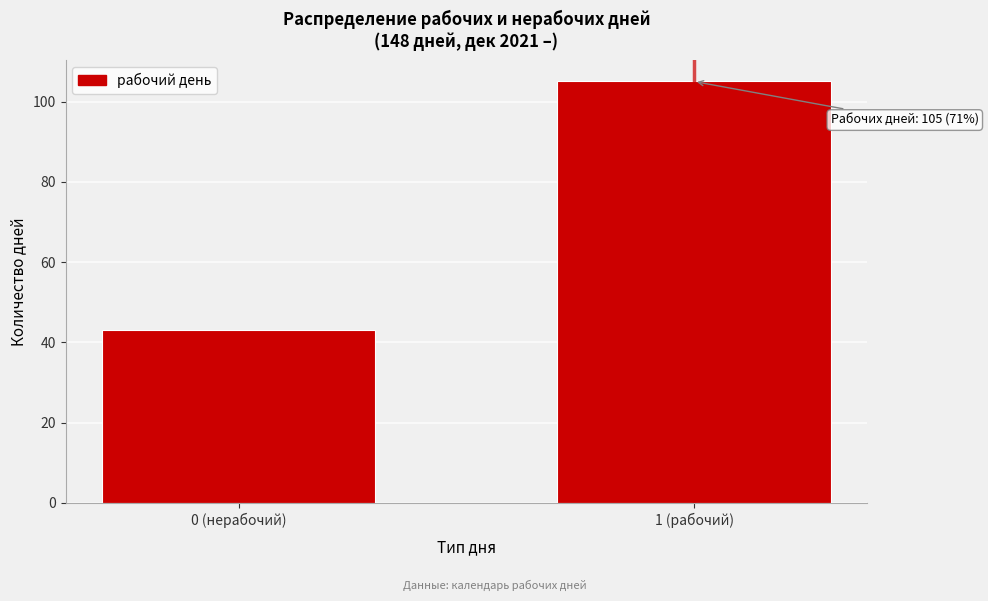

Reading left to right, list all the values displayed in this chart.

43	105